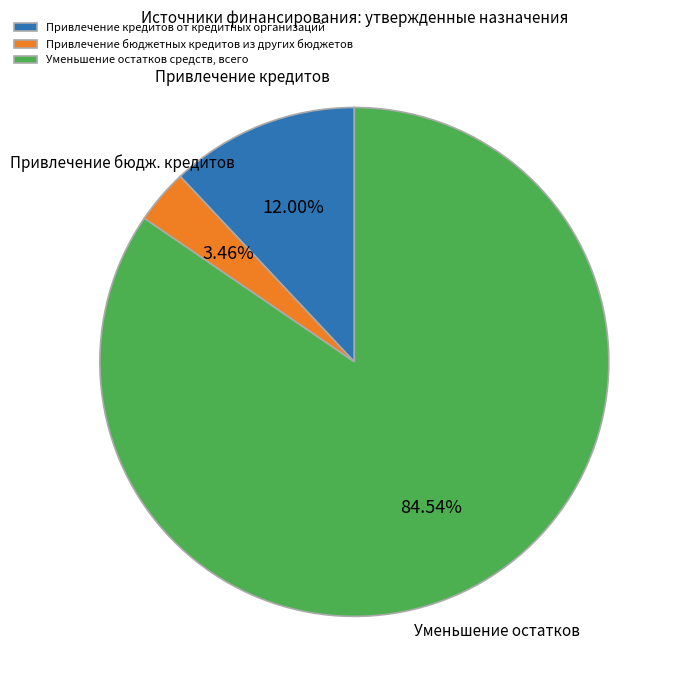

How many segments does this pie chart have?

3